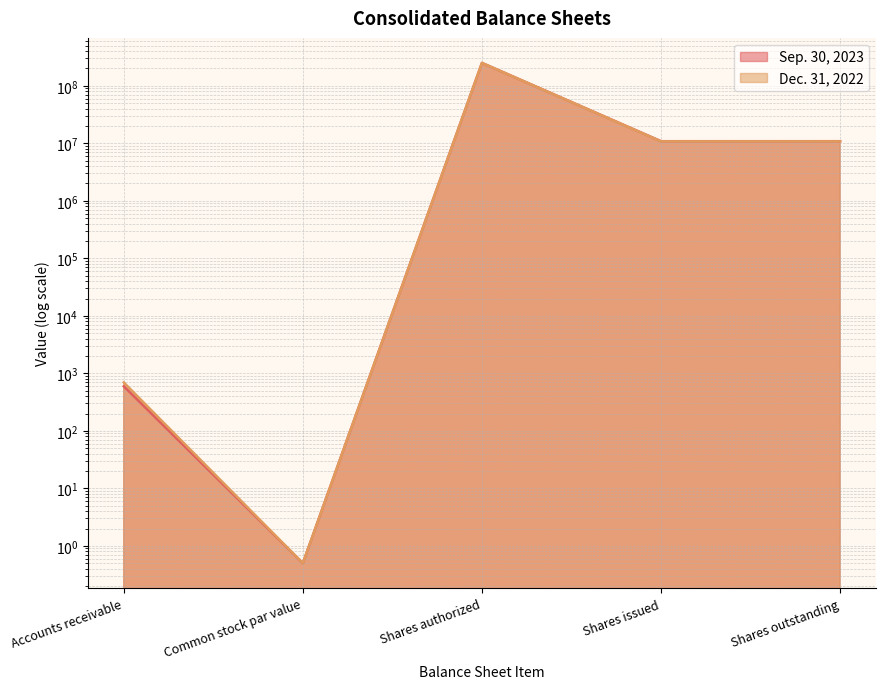

Is the value of Sep. 30, 2023 at Shares issued greater than the value of Dec. 31, 2022 at Accounts receivable?

Yes